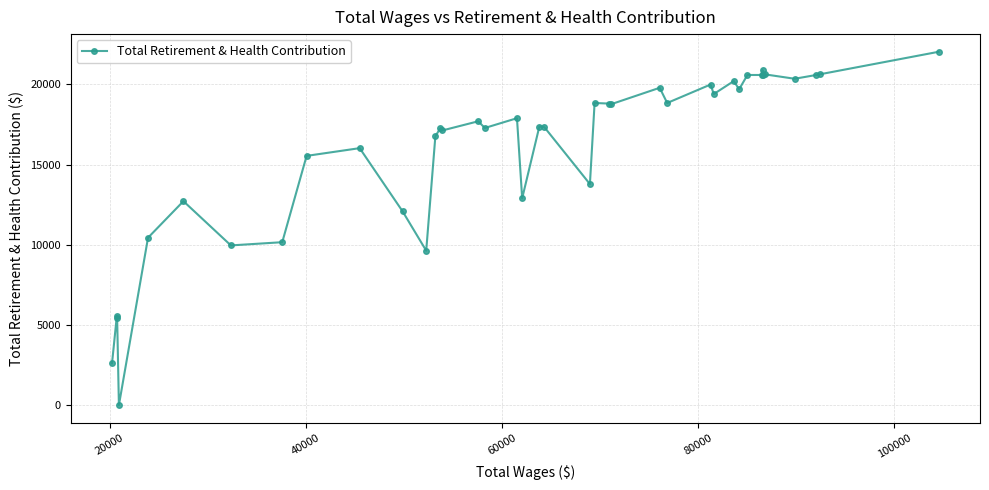

True or false: there are more than 1 points higher than both neighbors.

True